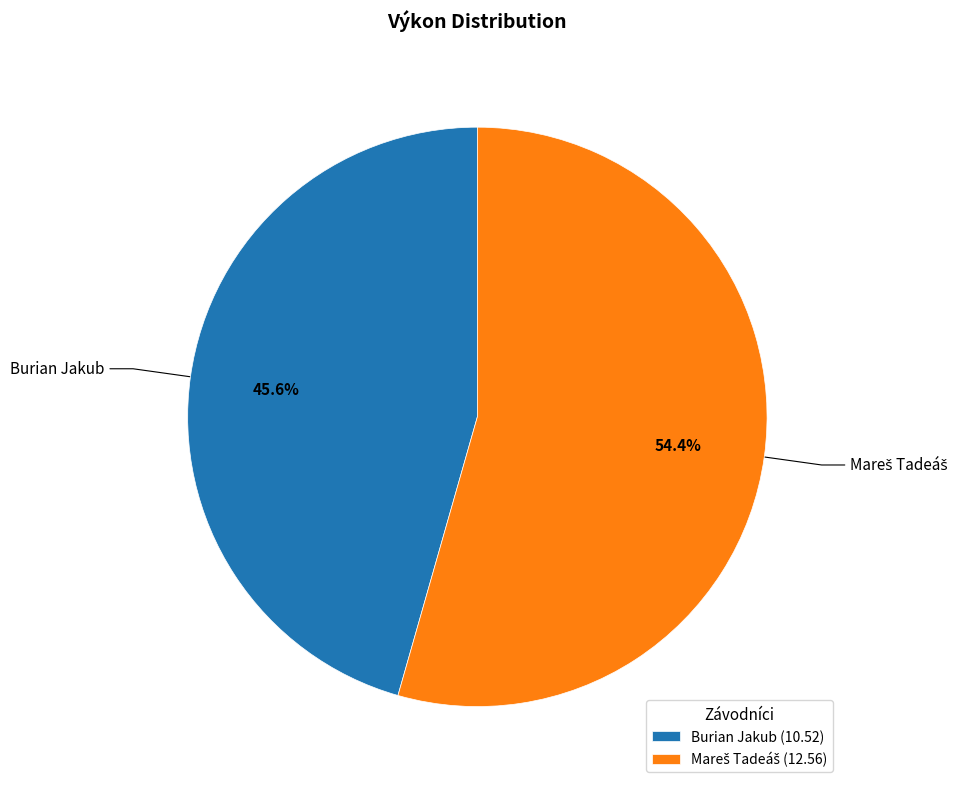

Which slice is the smallest?

Burian Jakub